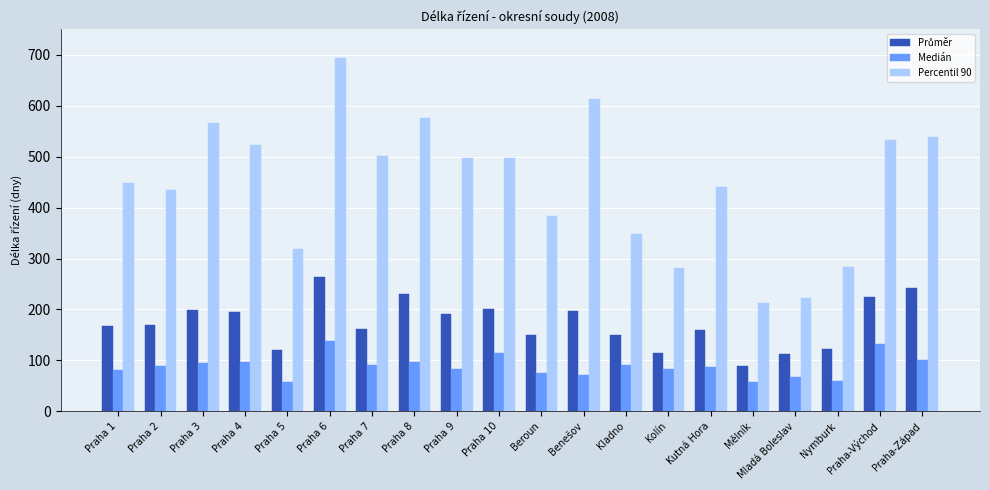

Is it true that Medián equals 83 at Kolín?

True